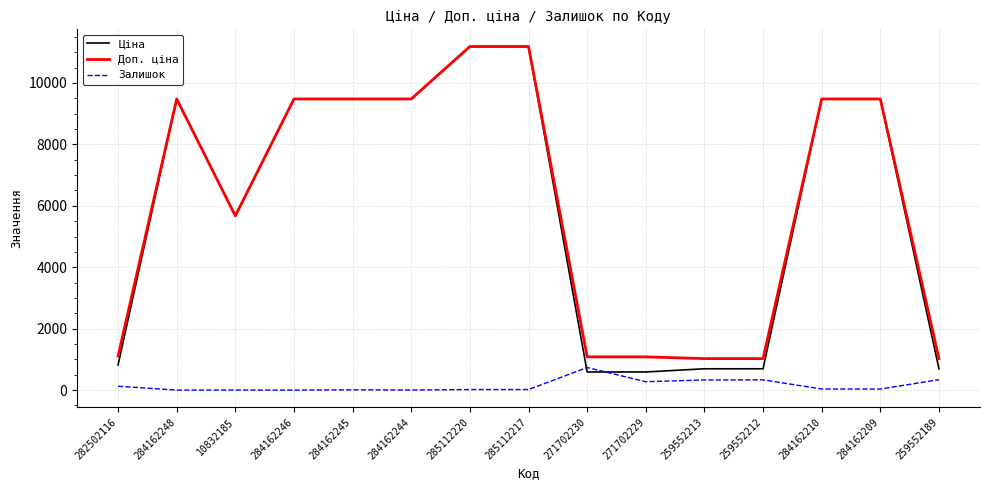

The value of Доп. ціна at 285112220 is 6178.4. True or false?

False